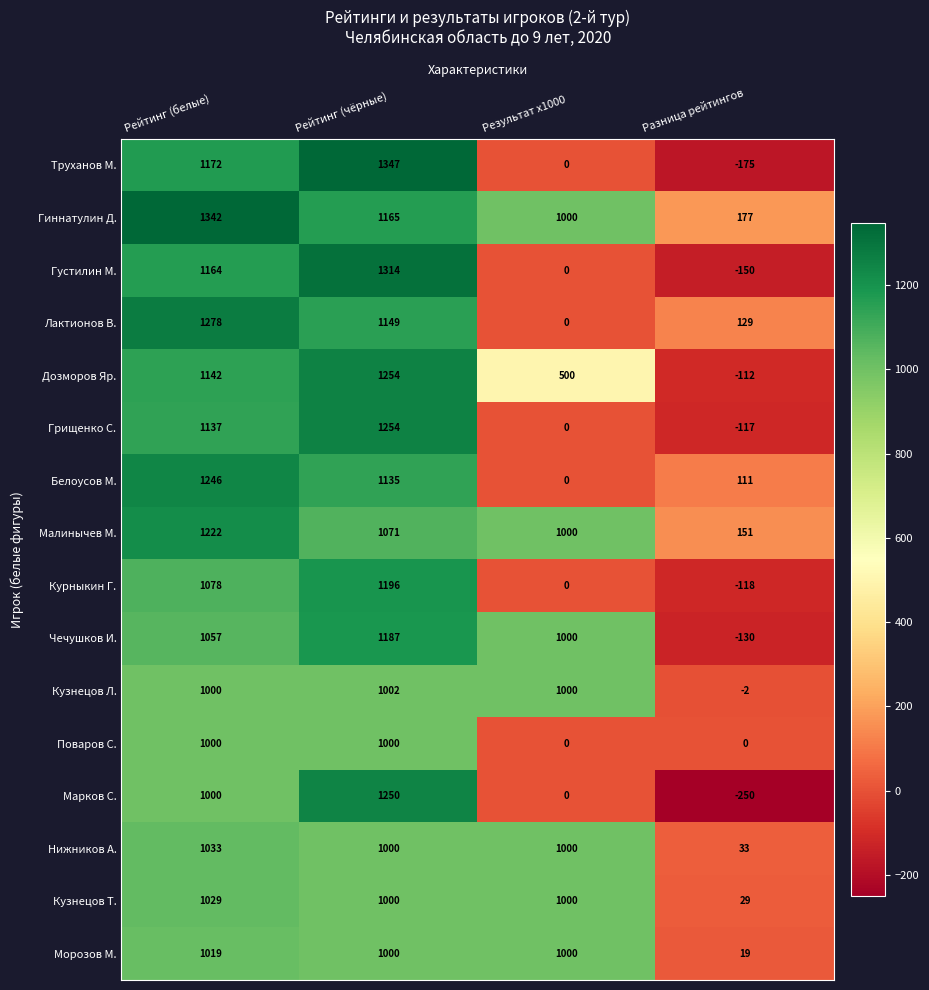

List the labels in order of Белоусов М. value, largest first.

Рейтинг (белые), Рейтинг (чёрные), Разница рейтингов, Результат x1000